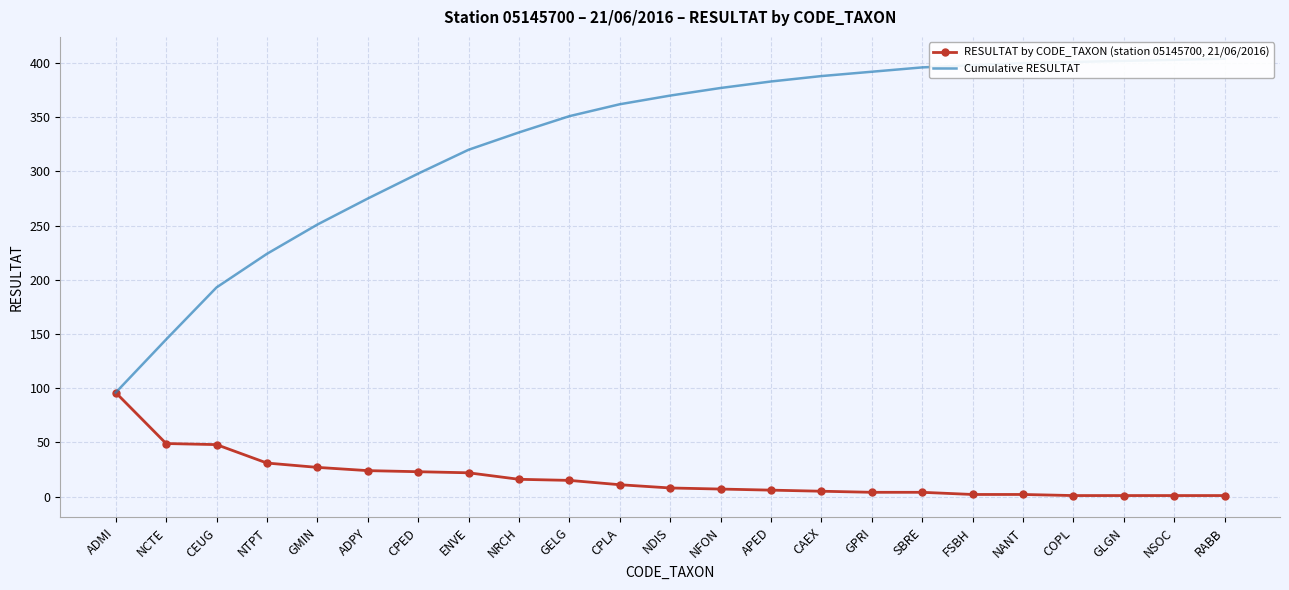

What is the sum of all RESULTAT by CODE_TAXON (station 05145700, 21/06/2016) values?

404